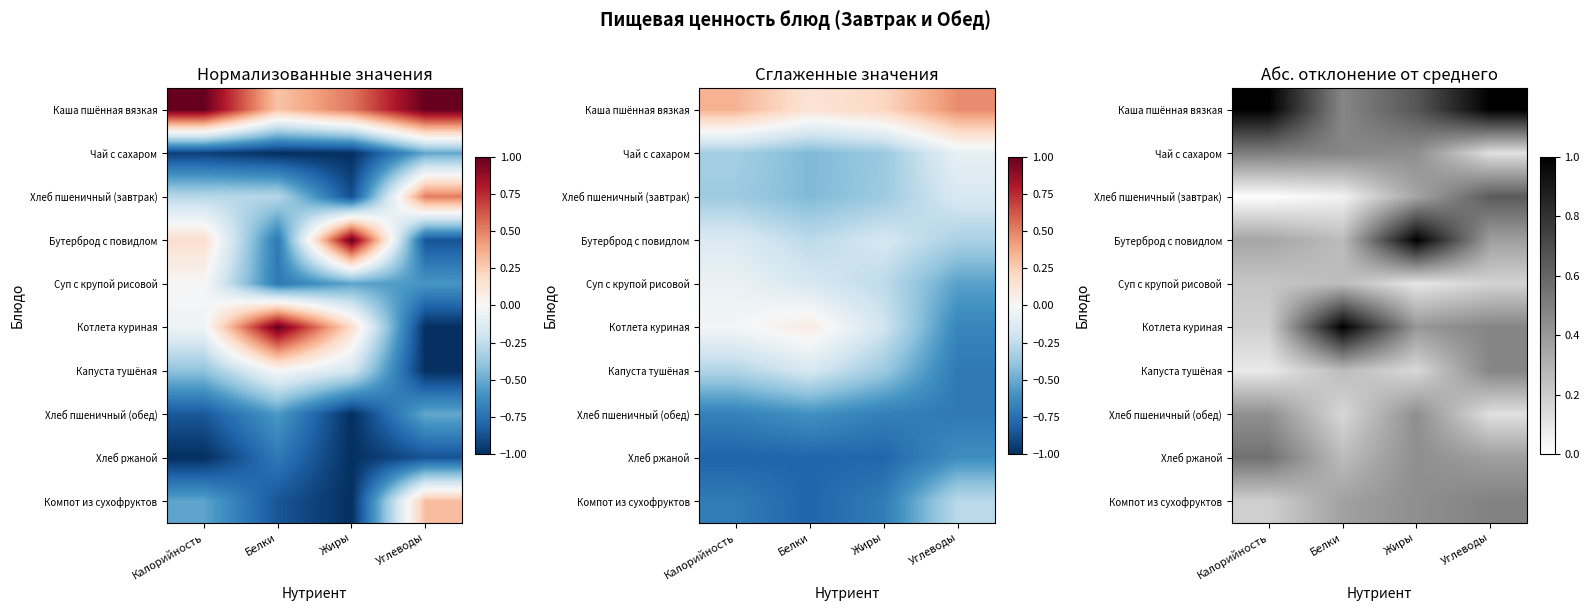

Is it true that Каша пшённая вязкая equals 0.2 at Жиры?

False